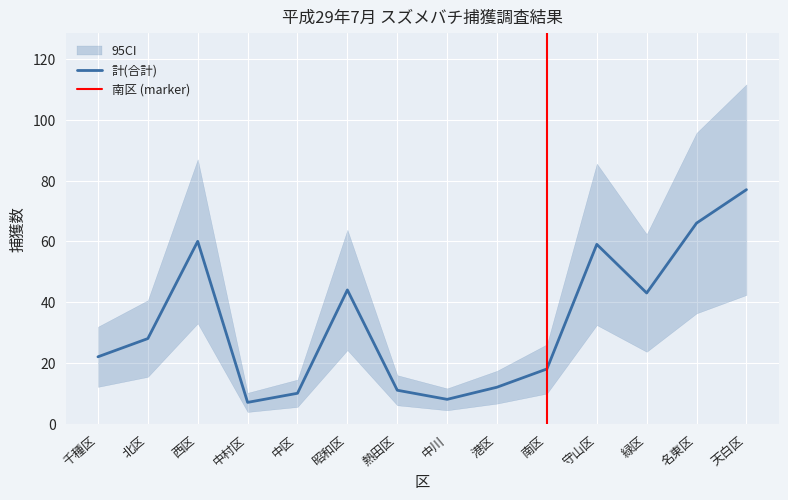

The value of 計(合計) at 港区 is 8. True or false?

False